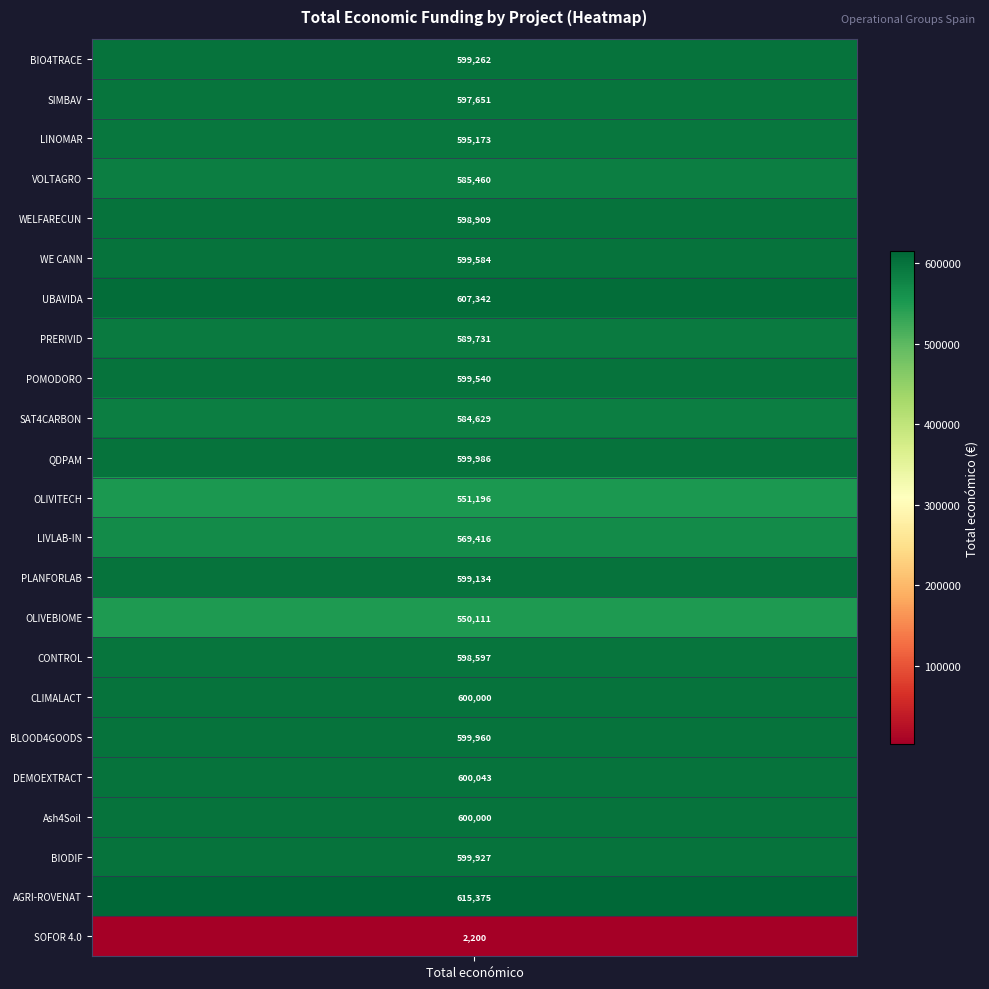

True or false: the data shows 599584 at WE CANN.

True